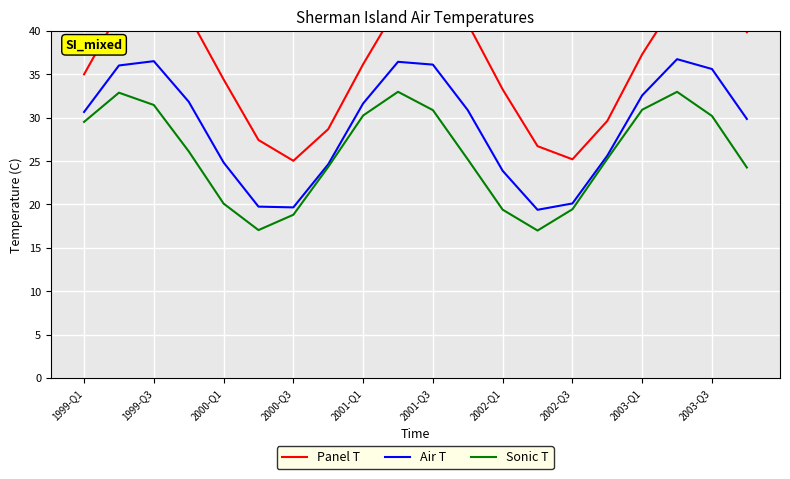

What is the highest value of the Air T series?

36.7